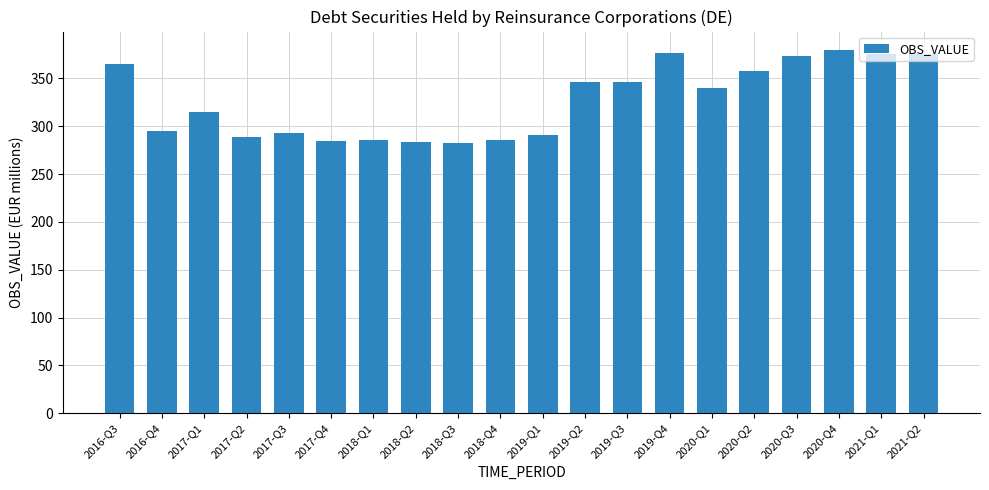

What is the maximum value shown in the chart?

379.9